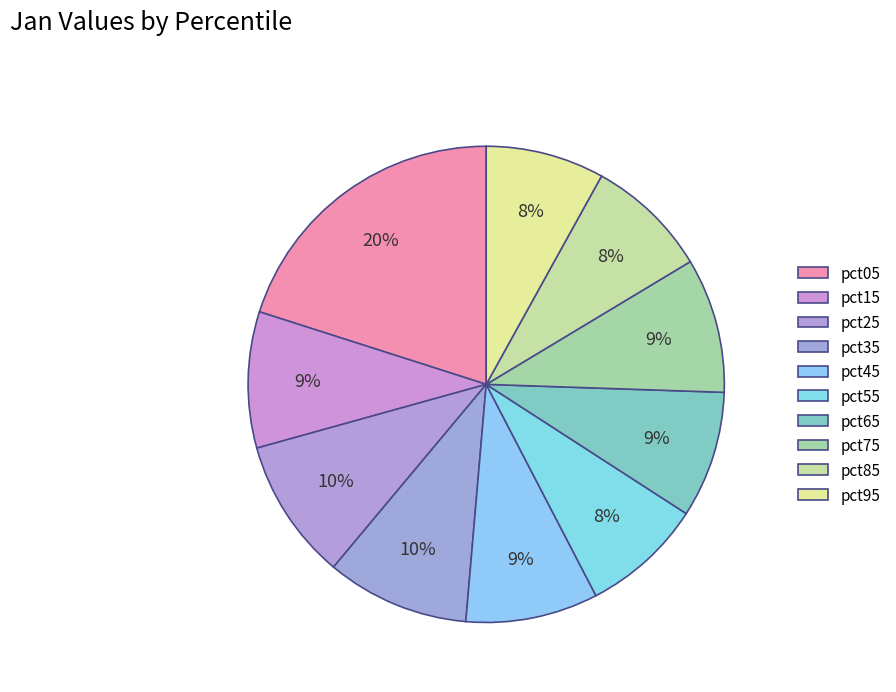

How many segments does this pie chart have?

10